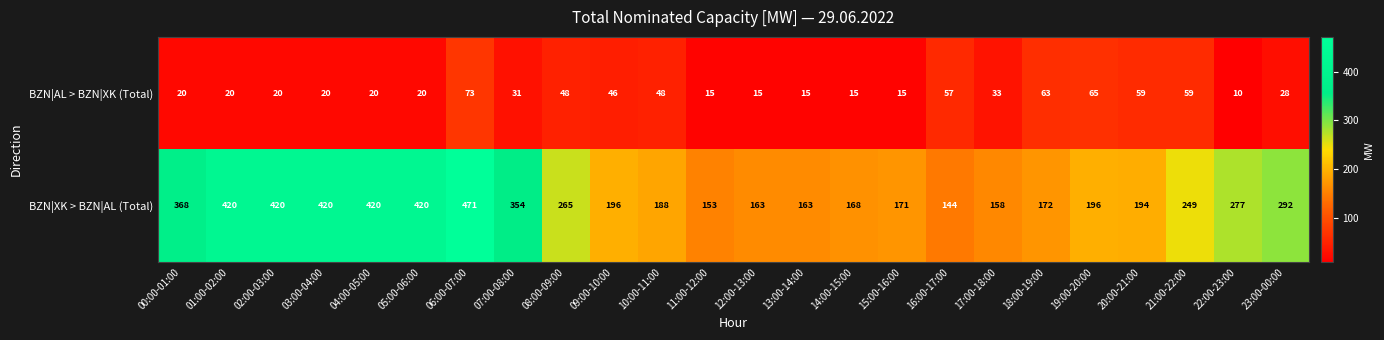

What is the greatest value displayed?

471